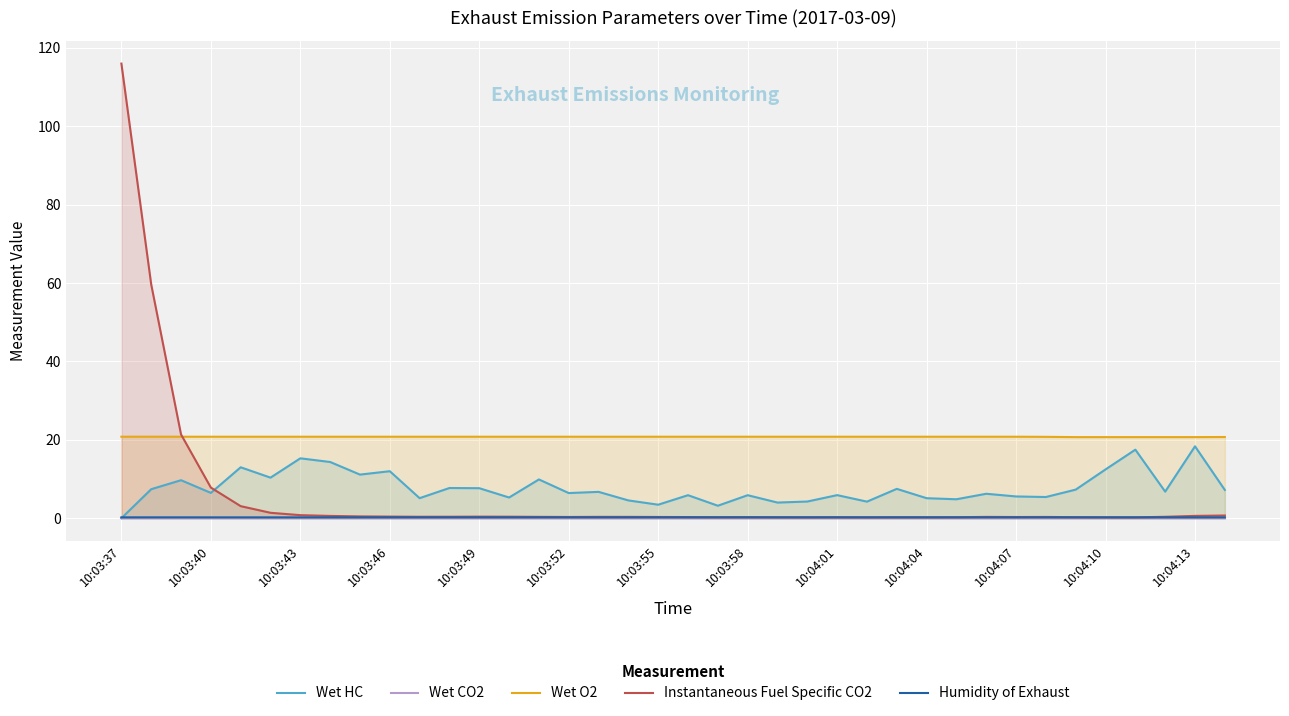

The Wet O2 series shows 20.8 at 10:03:40. True or false?

True